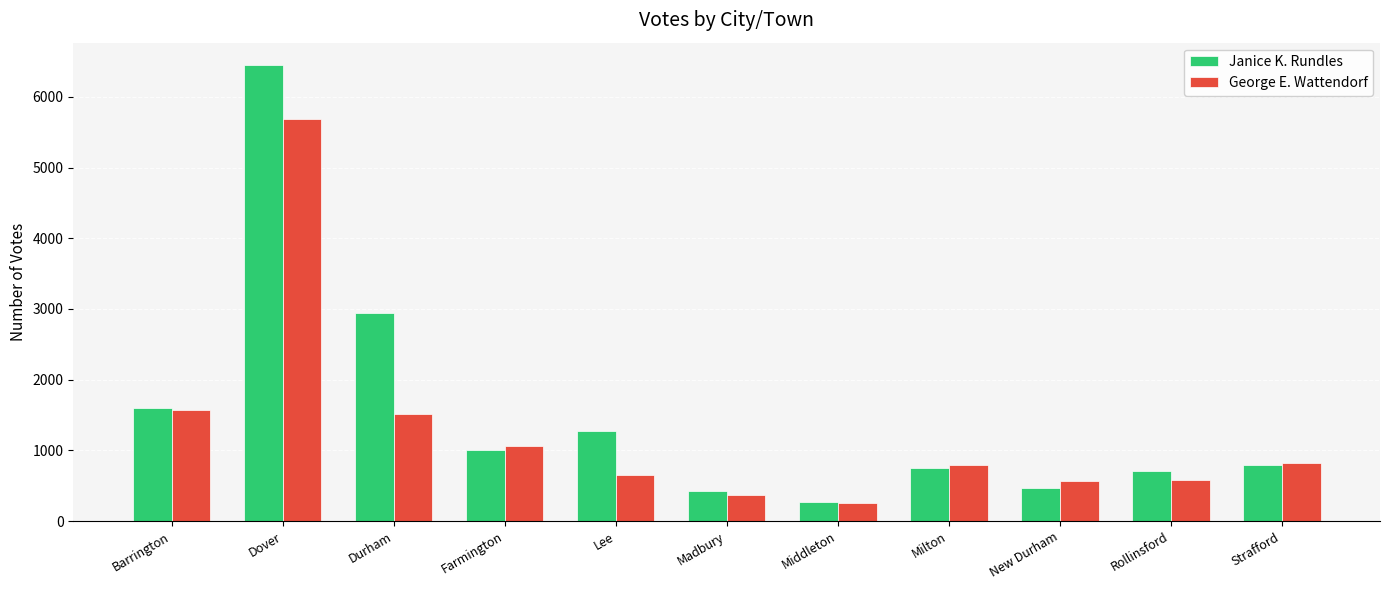

What are all the series names shown in the legend?

Janice K. Rundles, George E. Wattendorf